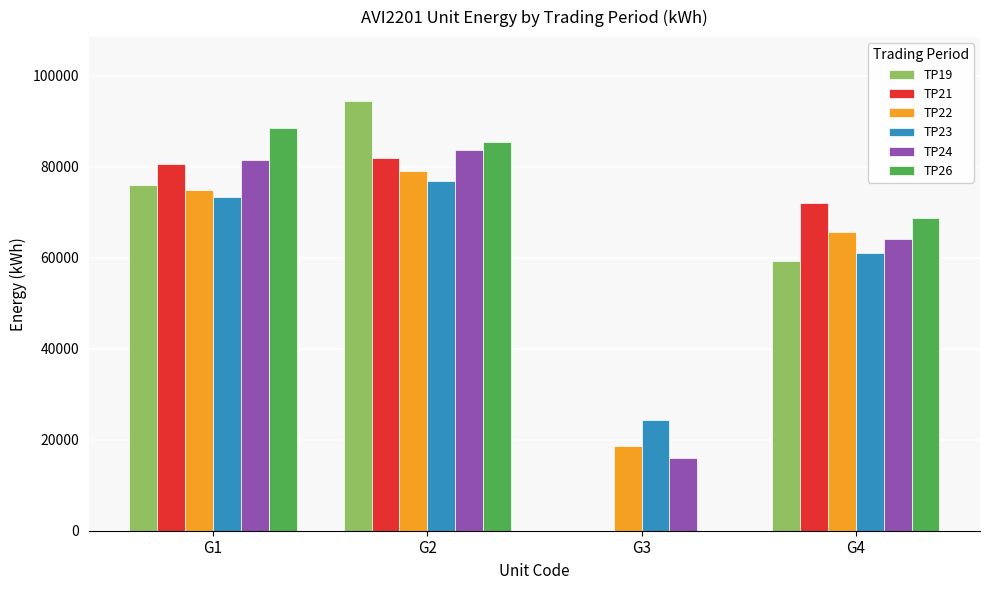

How many positive values does the TP21 series have?

3